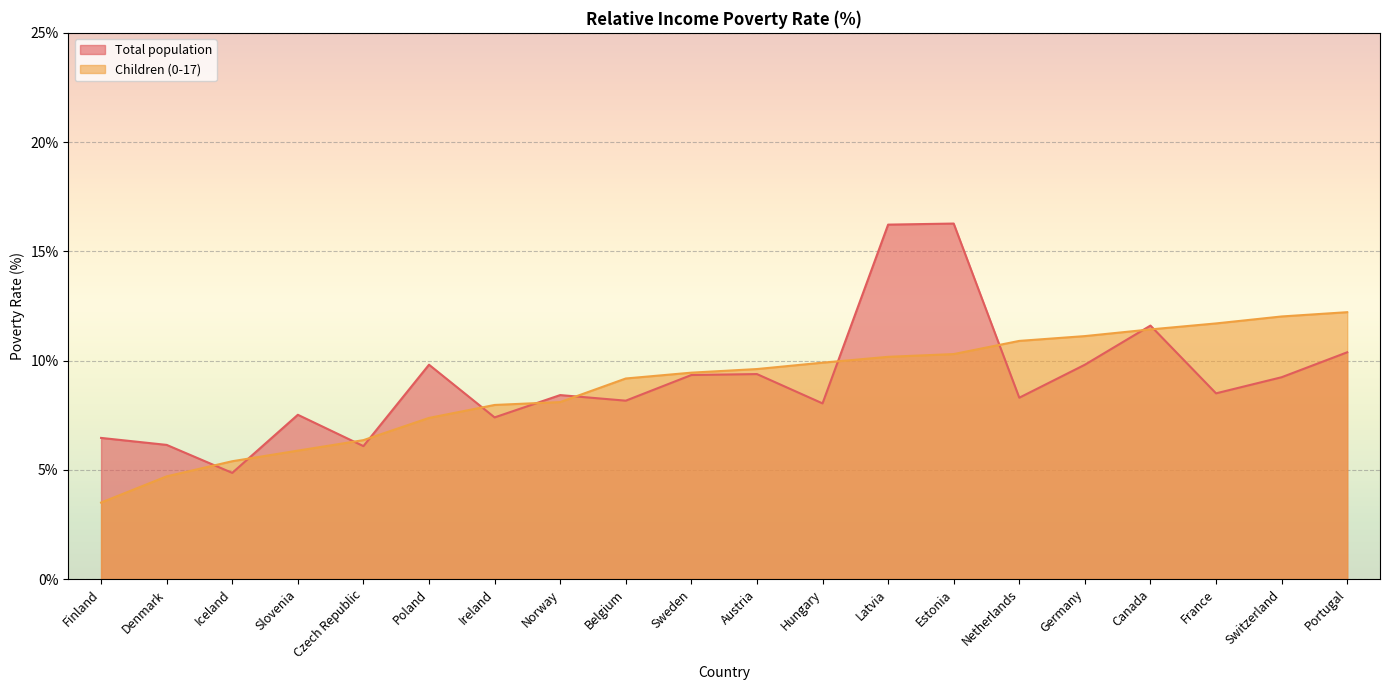

The value of Total population at France is 11.5. True or false?

False